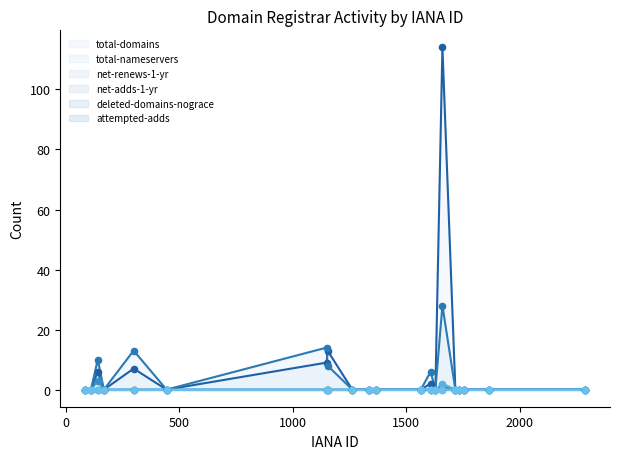

Which series has the largest total across all categories?

total-domains (line)